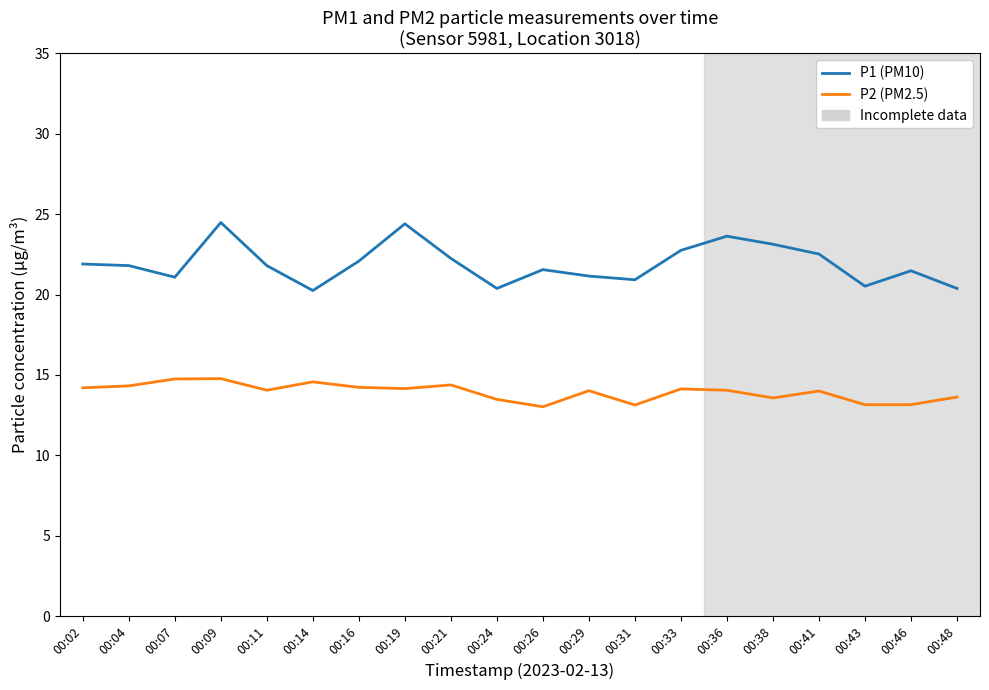

At 00:14, list the series in order from largest to smallest.

P1 (PM10), P2 (PM2.5)